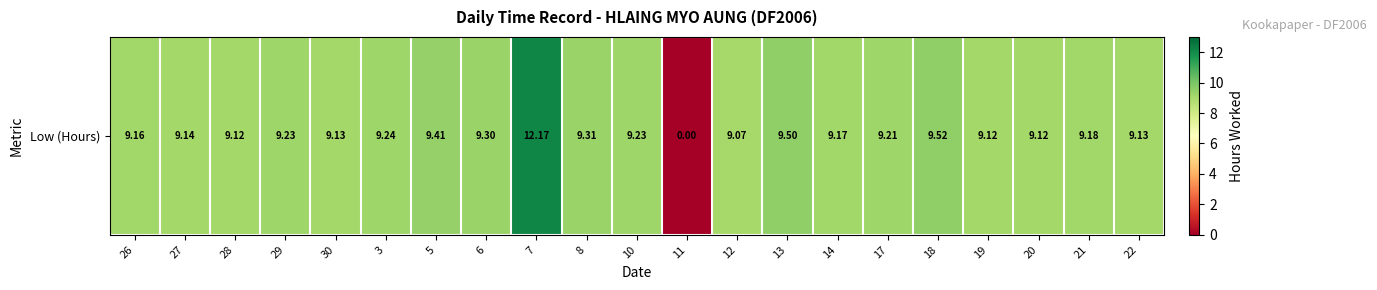

How many distinct data groups are displayed?

1